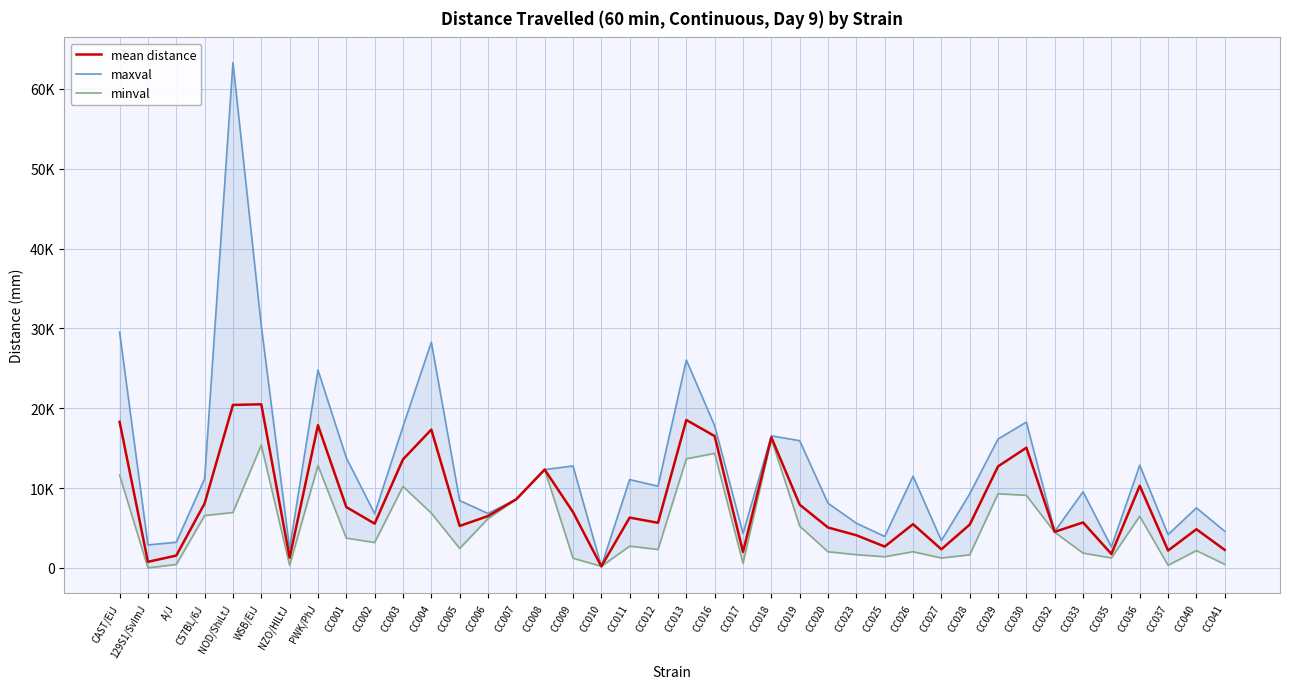

Is this an area chart (filled region under the line)?

No